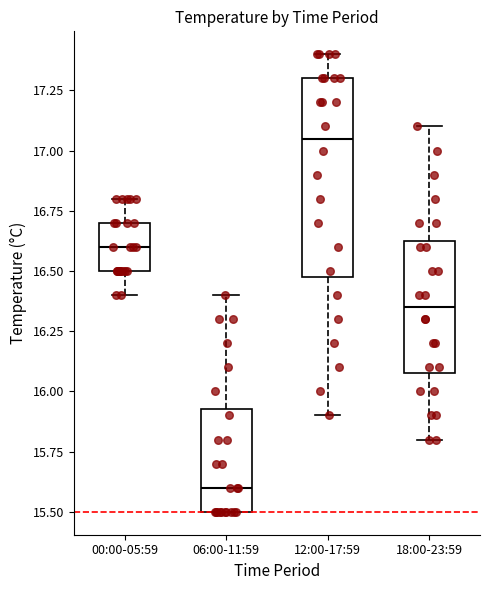

Where is the upper edge of the box for 00:00-05:59 on the y-axis? The values are not printed on the chart, so give them approximately, as read against the axis.

16.70